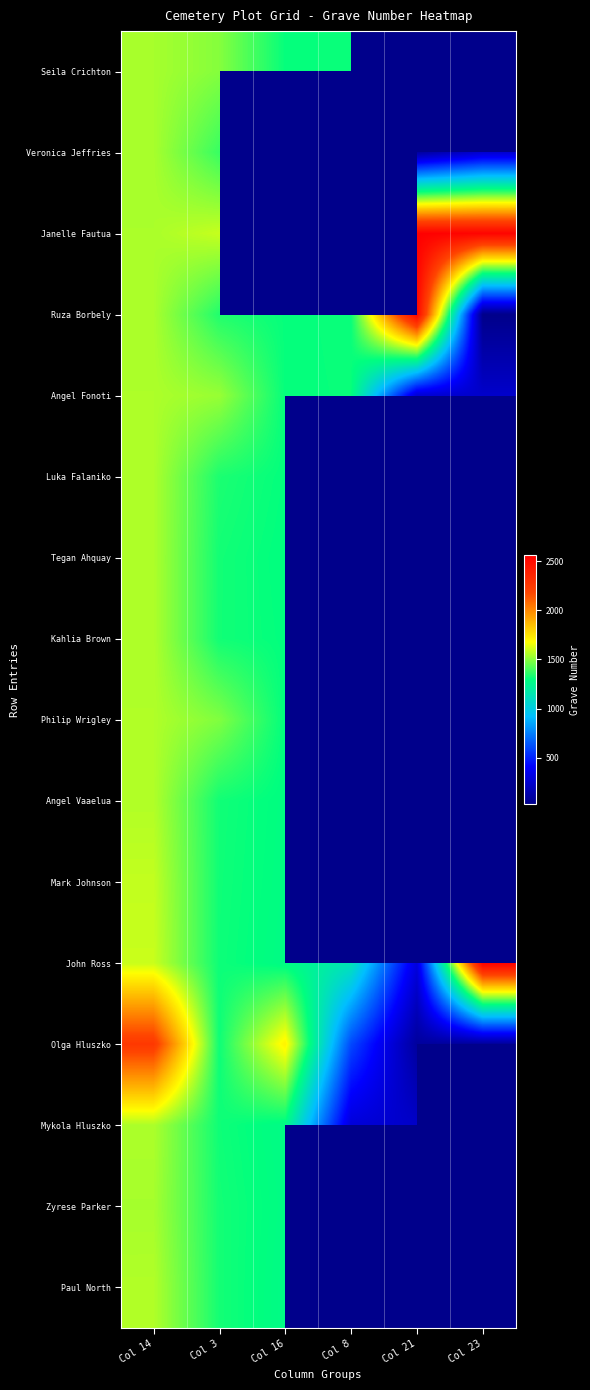

At which category does the chart reach its peak across all series?

Col 21